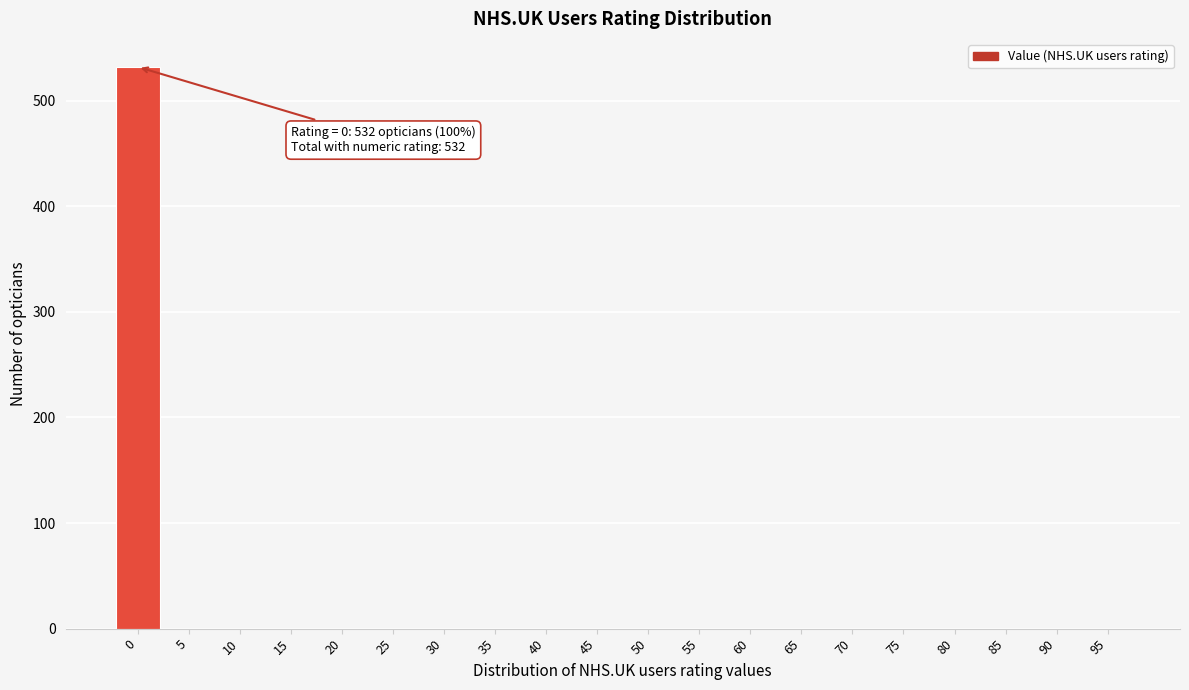

Reading right to left, what are all the values shown in this chart?

95=0	90=0	85=0	80=0	75=0	70=0	65=0	60=0	55=0	50=0	45=0	40=0	35=0	30=0	25=0	20=0	15=0	10=0	5=0	0=532